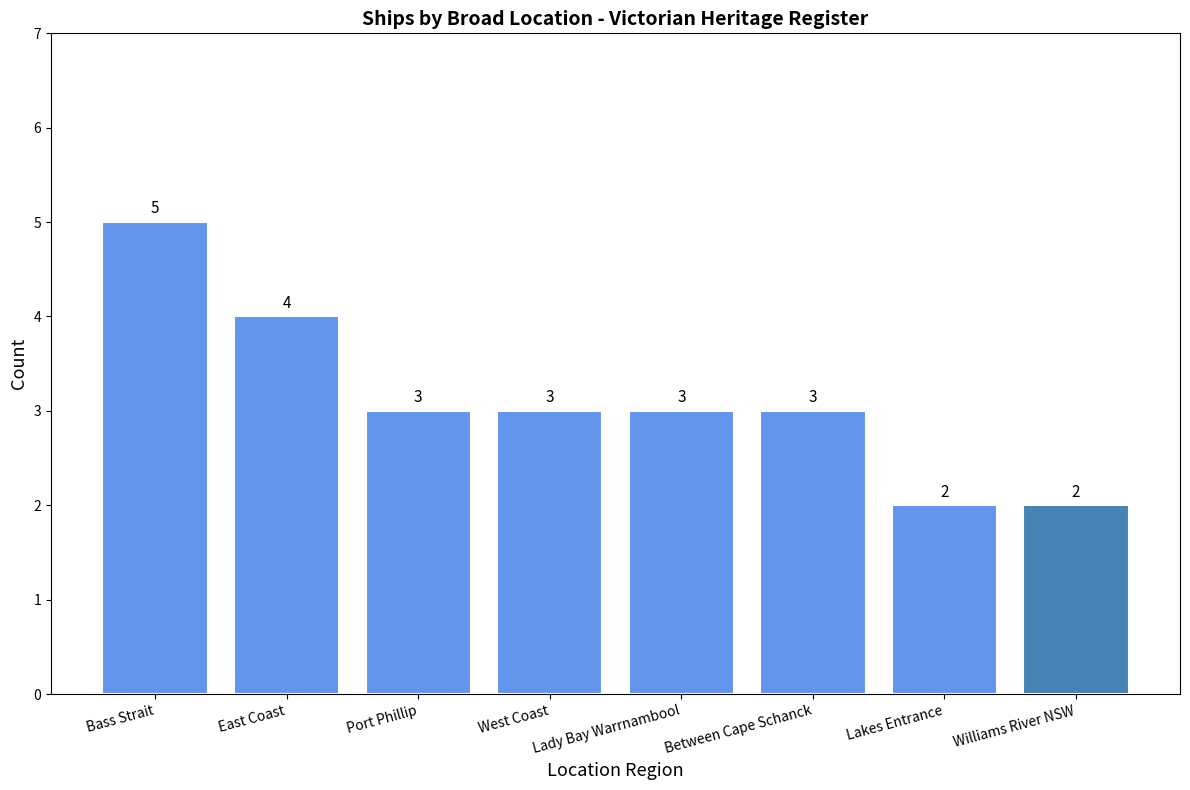

Reading right to left, what are all the values shown in this chart?

2	2	3	3	3	3	4	5